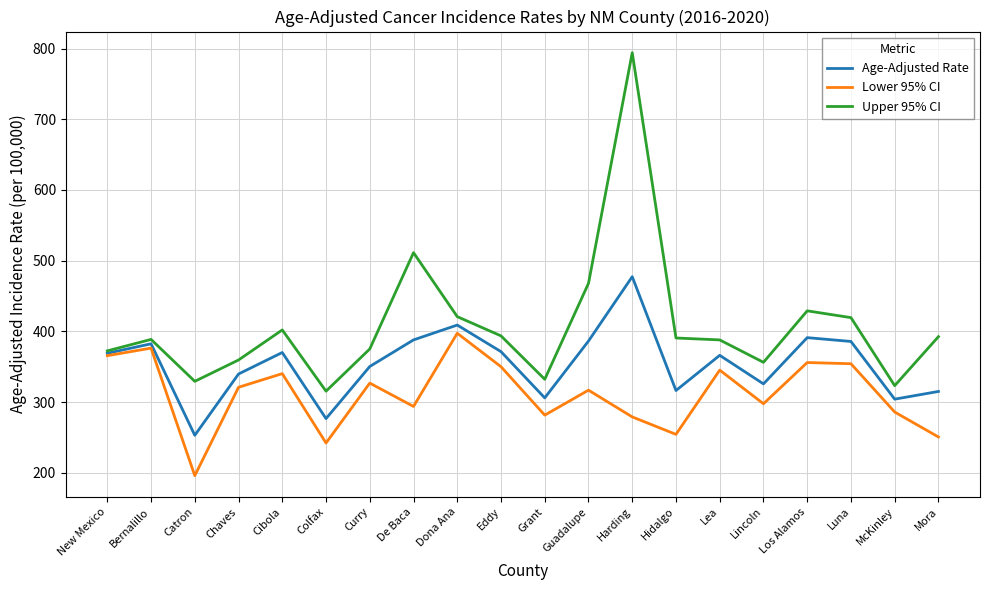

What is the smallest value displayed?

195.9